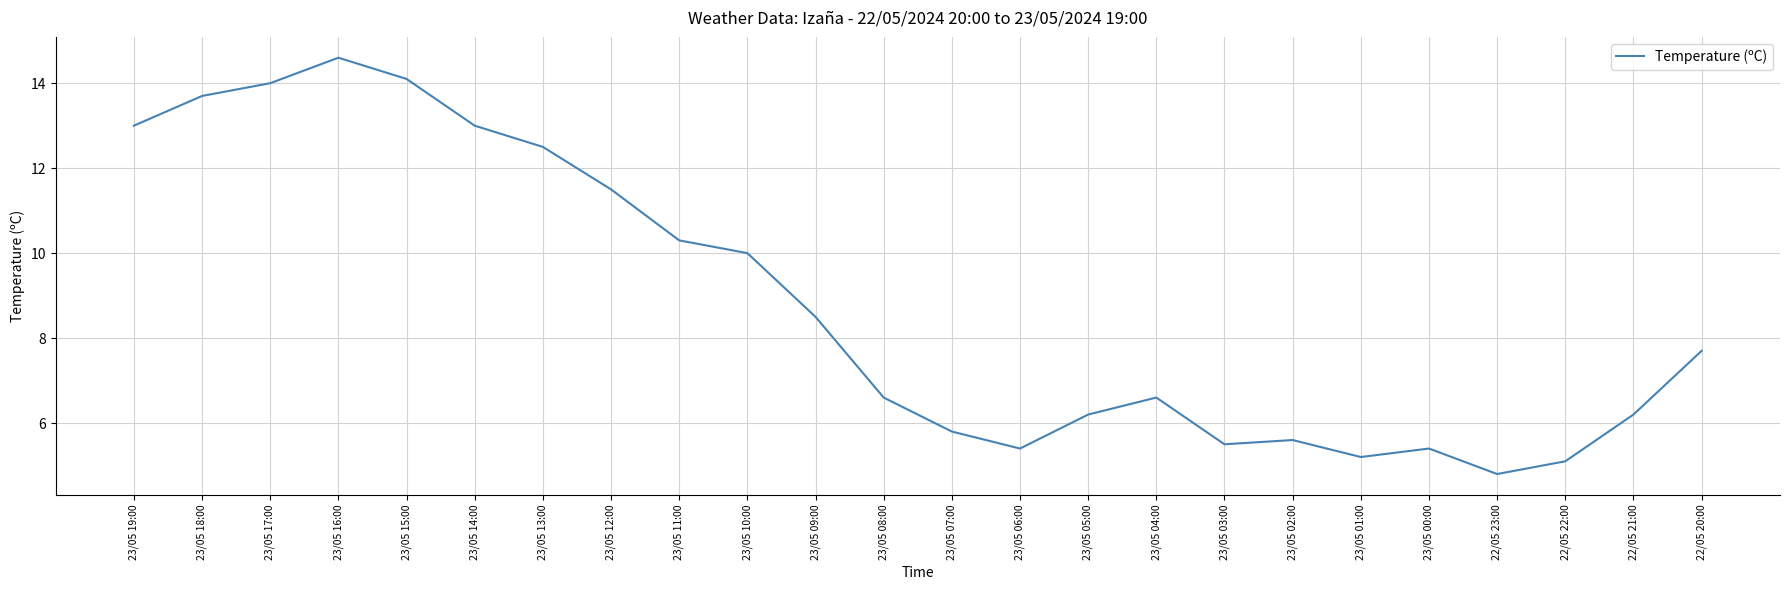

Is this an area chart (filled region under the line)?

No